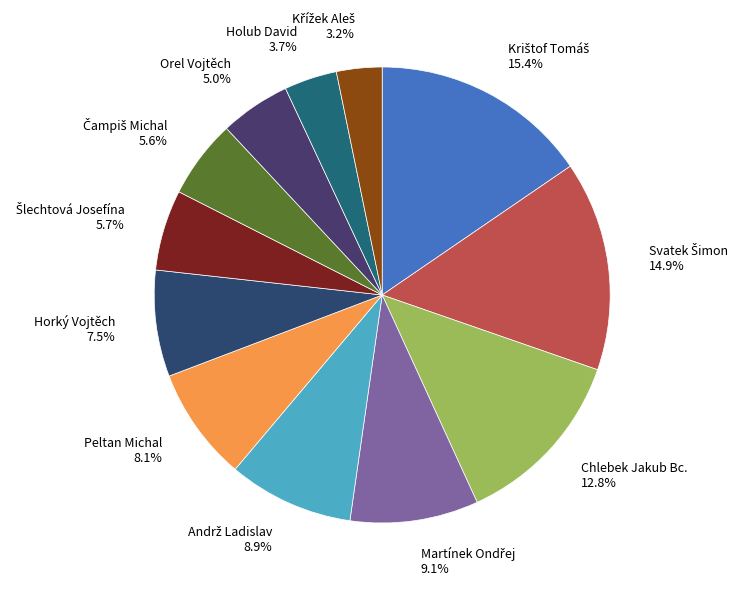

How much of the chart is everything except Chlebek Jakub Bc. 12.8%?

87.2%